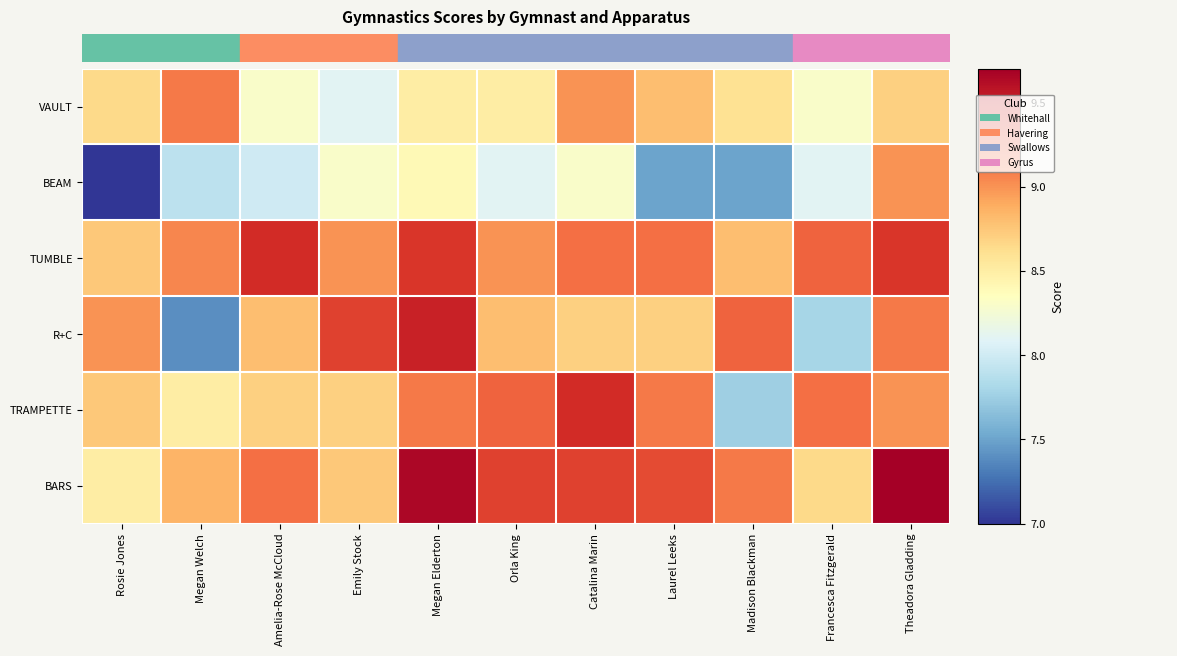

Count the number of categories in the chart.

11